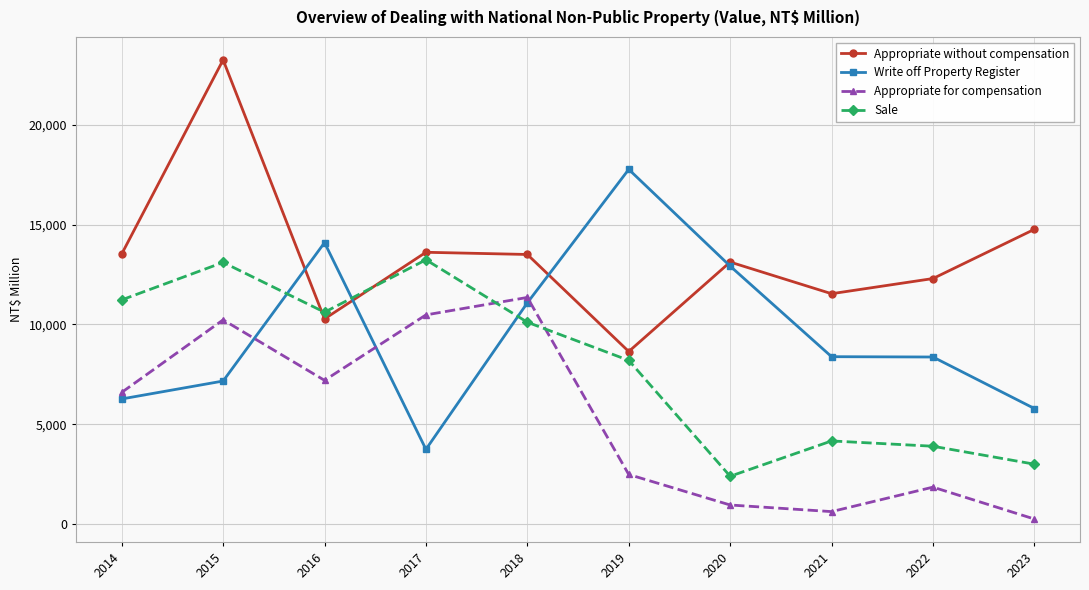

What is the greatest value displayed?

23241